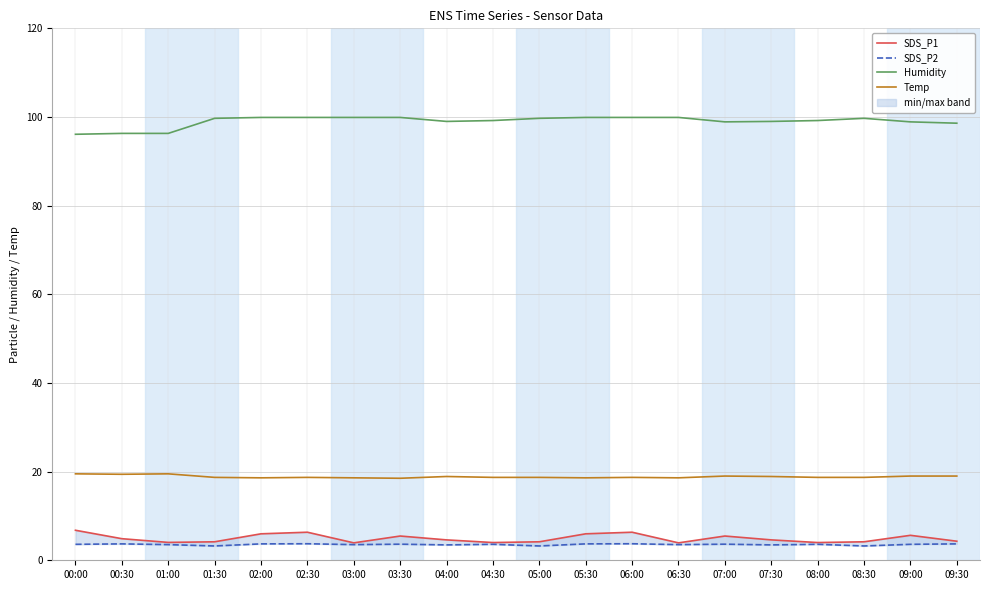

What is the difference between the Temp values at 09:30 and 05:30?

0.4